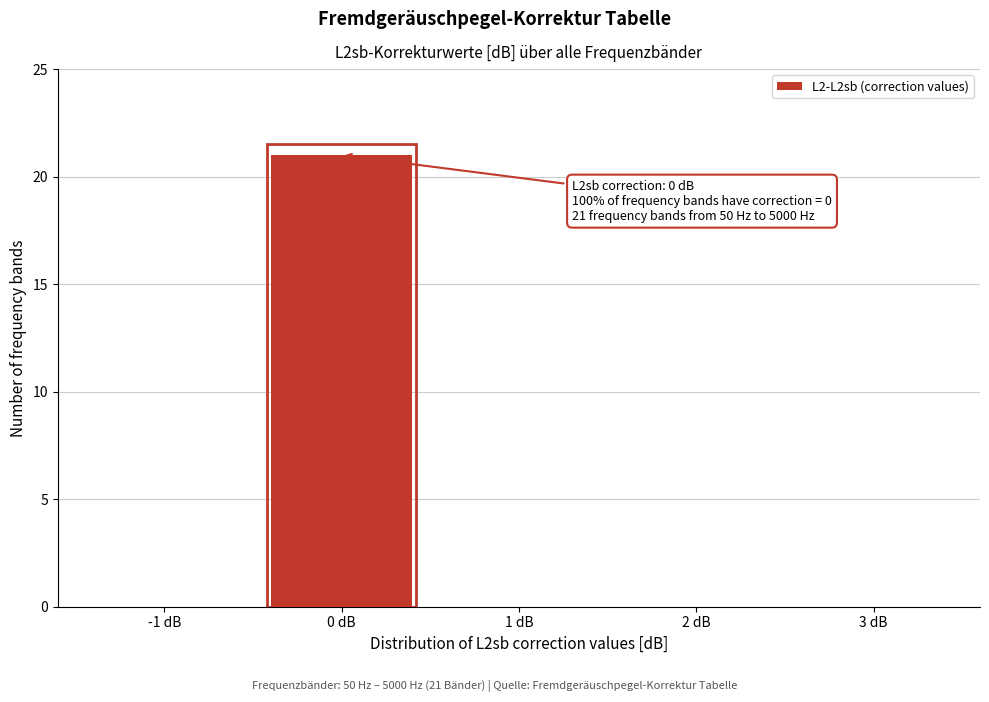

Reading right to left, transcribe all the data shown in this chart.

3 dB=0	2 dB=0	1 dB=0	0 dB=21	-1 dB=0